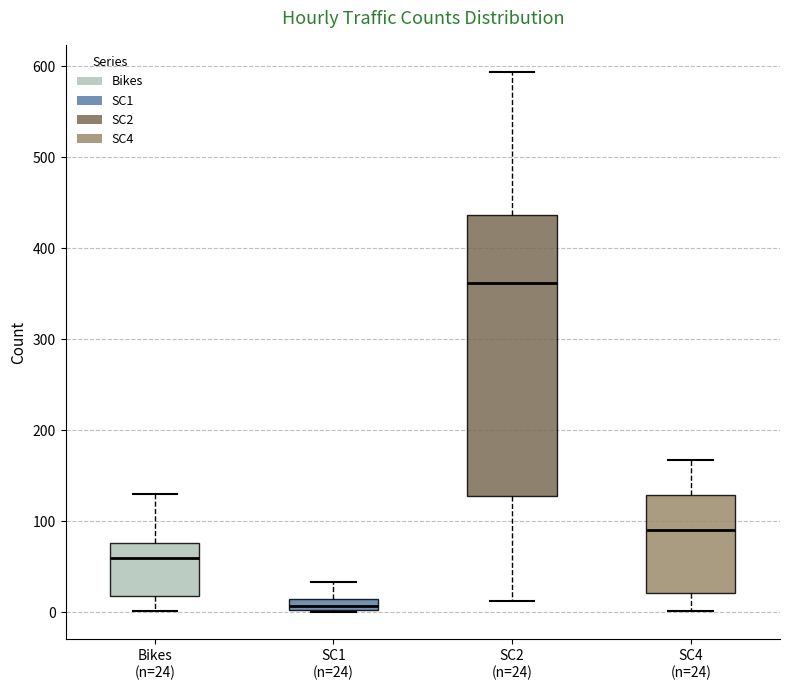

Which box is the tallest, from its lower edge to its upper edge?

SC2 (n=24)